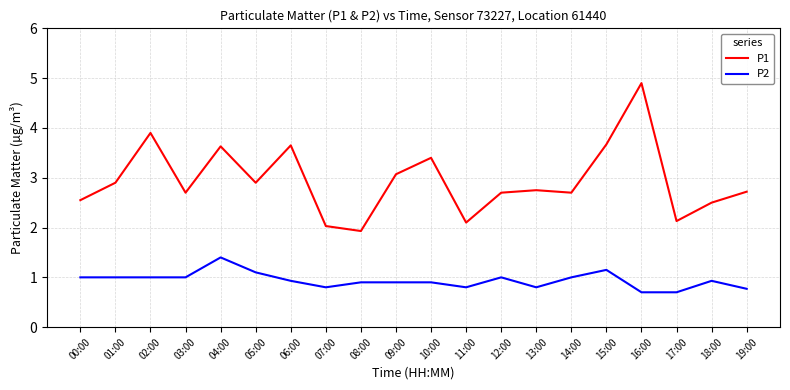

What is the spread (max minus min) of values at 08:00?

1.0